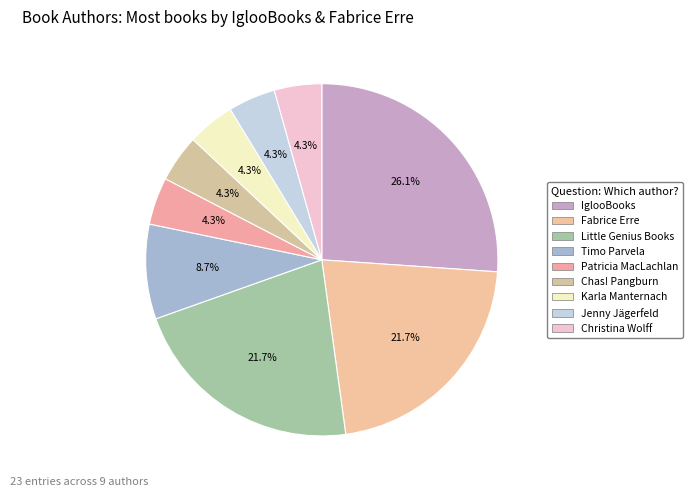

How much of the chart is everything except IglooBooks?

73.9%